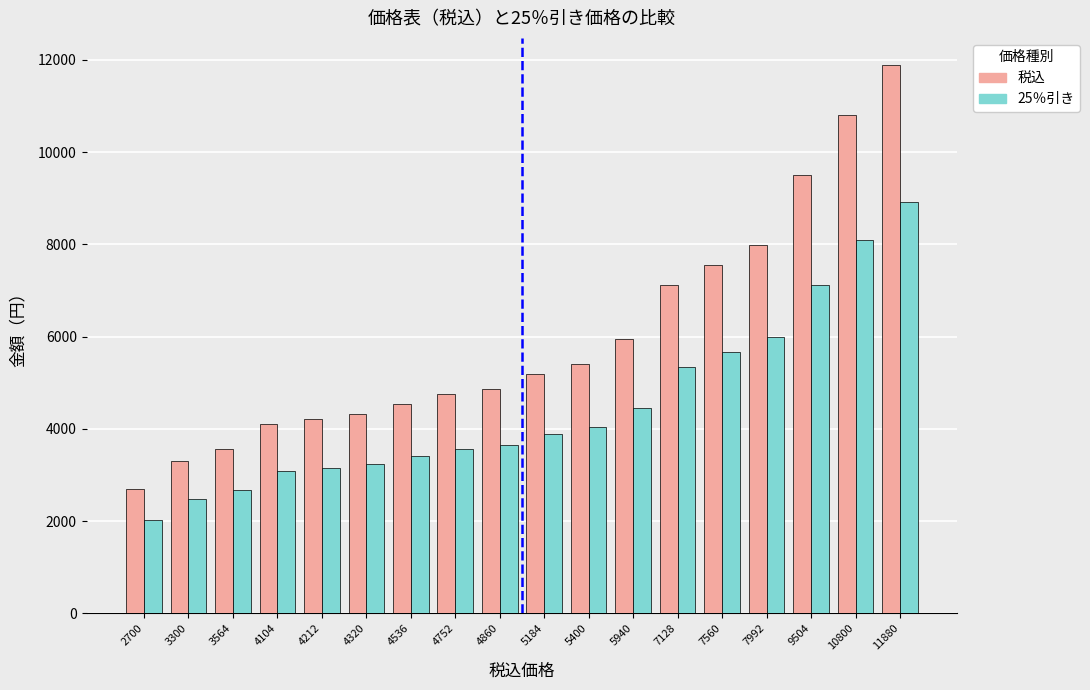

What are all the series names shown in the legend?

税込, 25％引き